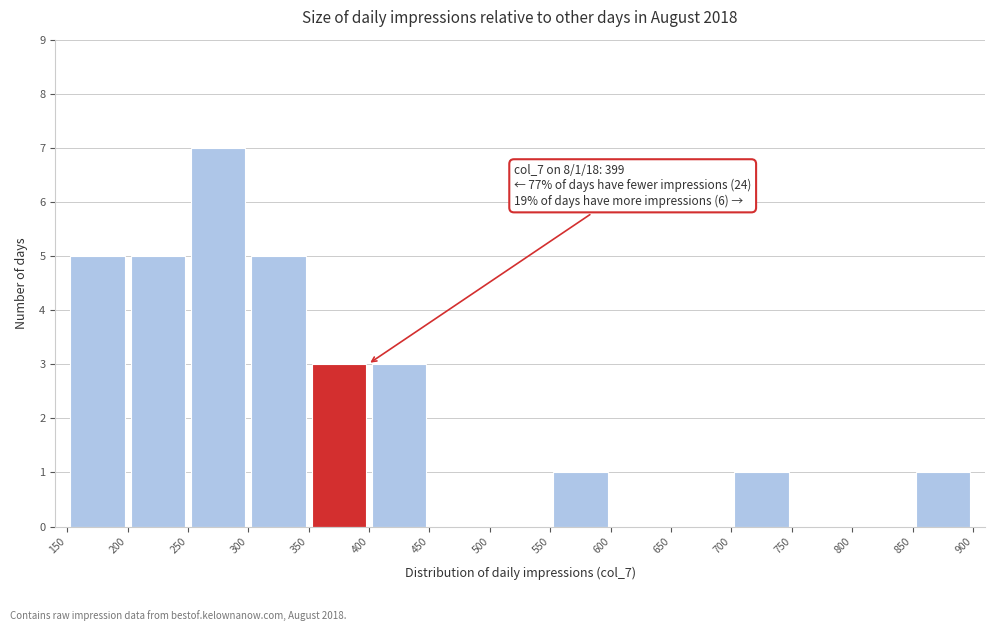

Over which range of the x-axis is the bar tallest?

250 to 300